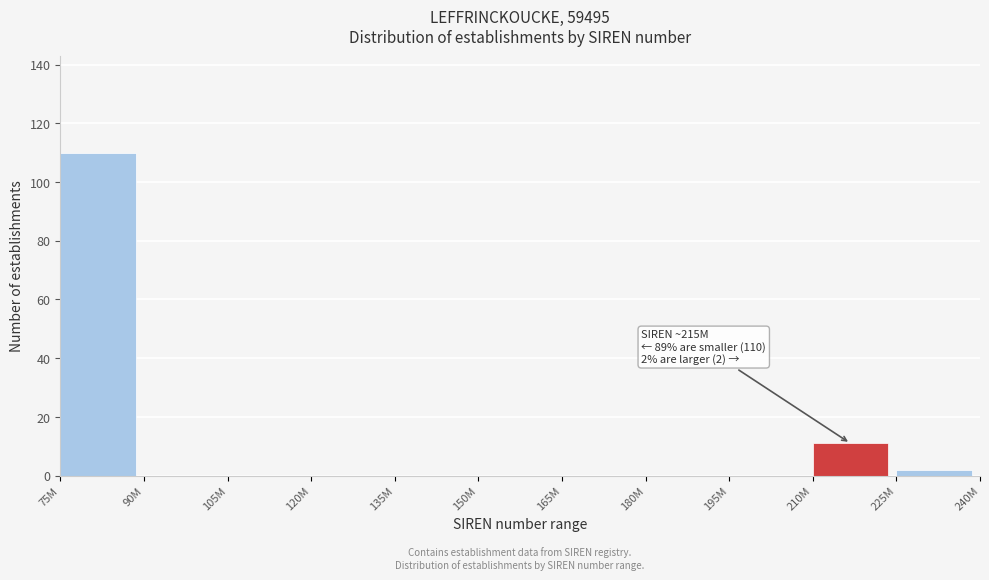

Reading left to right, extract all data points from this chart.

75M=110	90M=0	105M=0	120M=0	135M=0	150M=0	165M=0	180M=0	195M=0	210M=11	225M=2